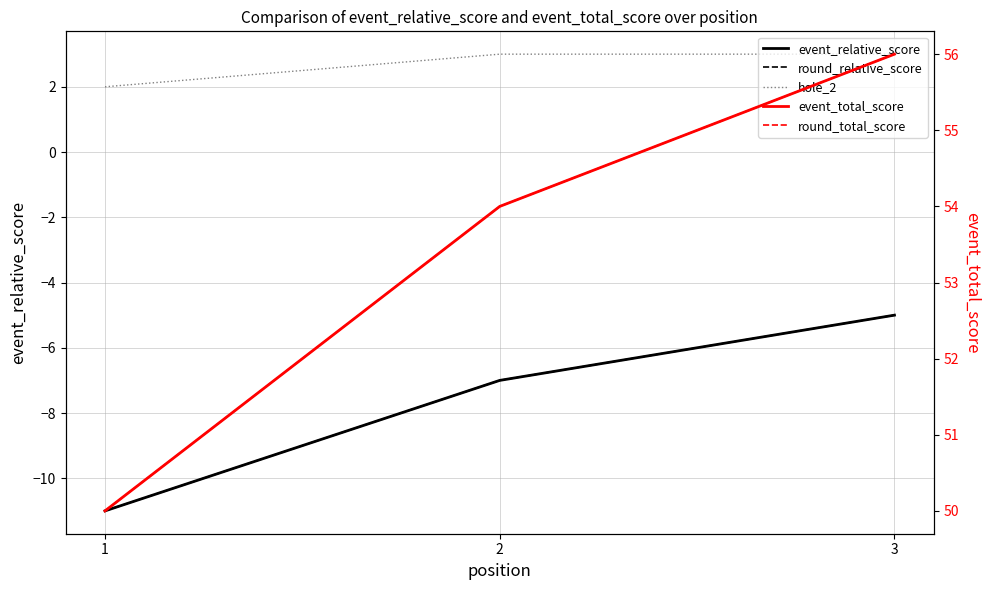

Which category has the highest value in the event_total_score series?

3